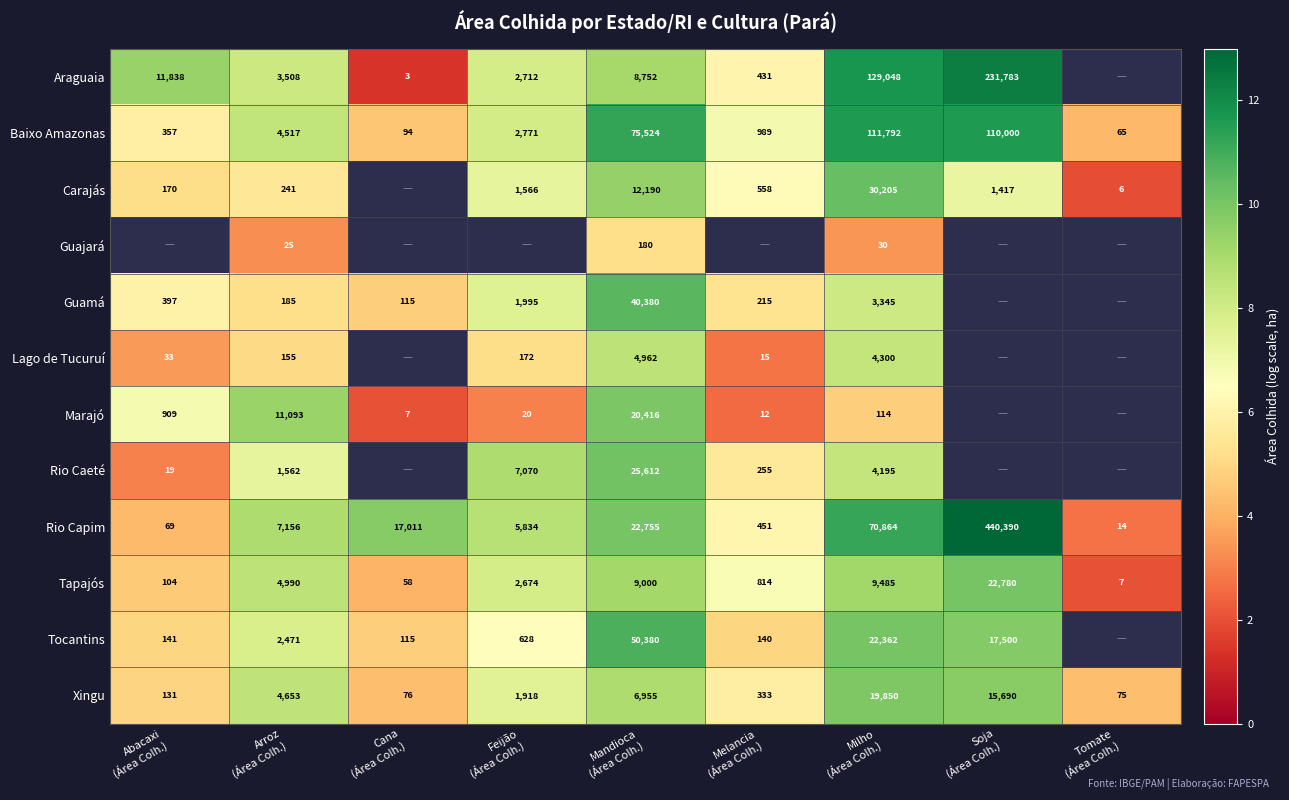

What is the minimum value for Baixo Amazonas?

65